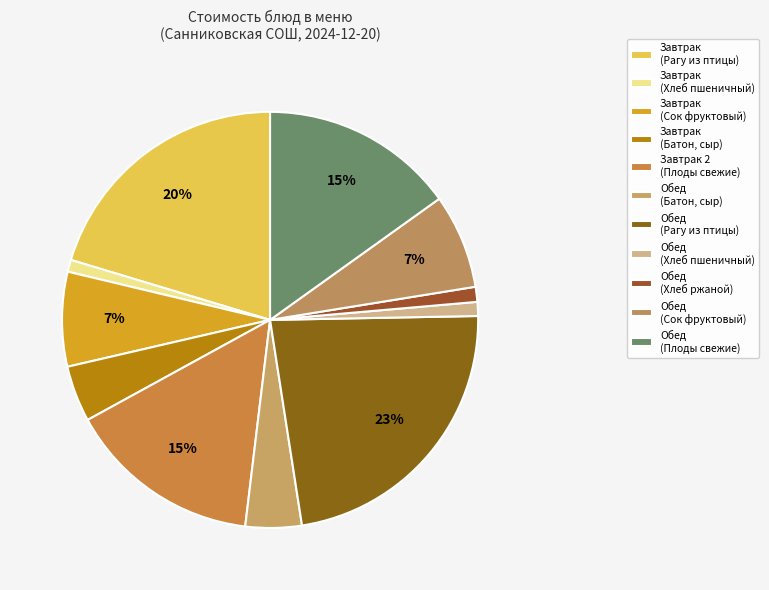

How many segments does this pie chart have?

11